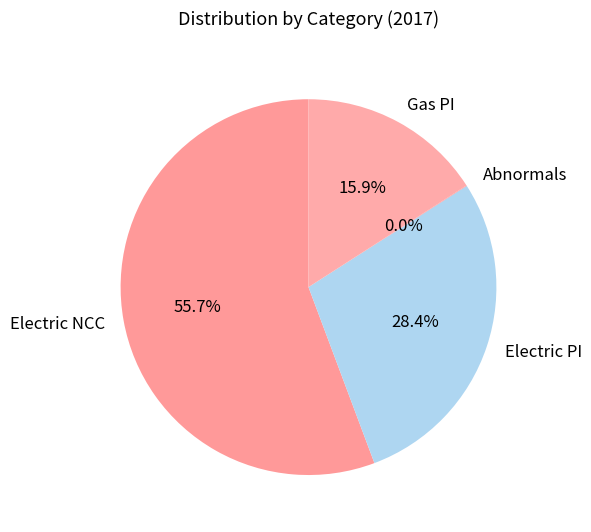

What percentage is the Electric NCC slice, to the nearest percent?

56%